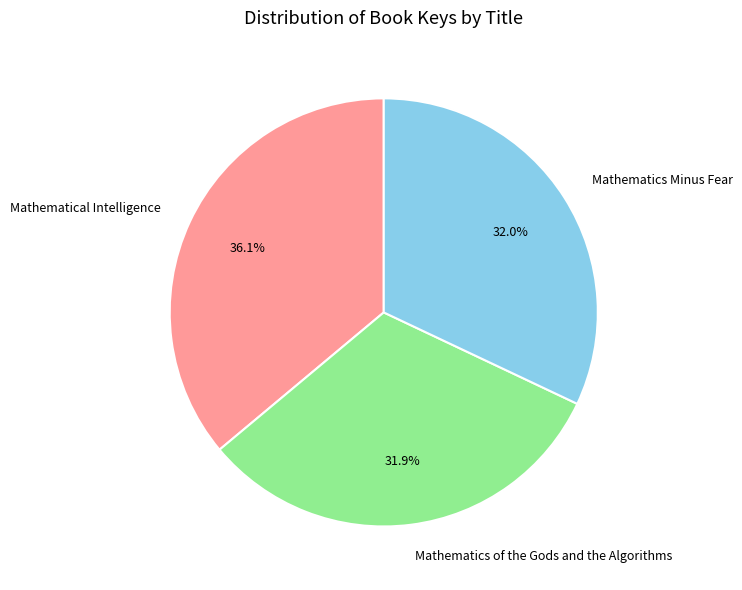

Which category has the biggest portion of the pie?

Mathematical Intelligence